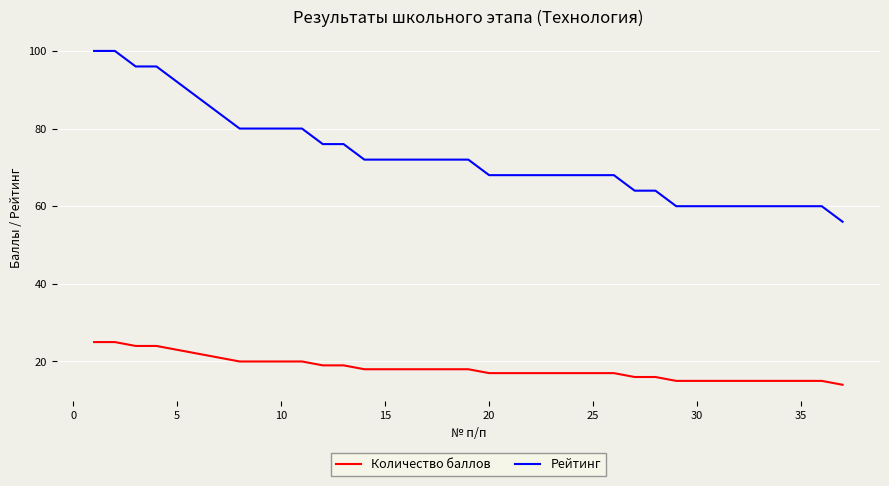

Rank the series by their maximum value, from highest to lowest.

Рейтинг, Количество баллов